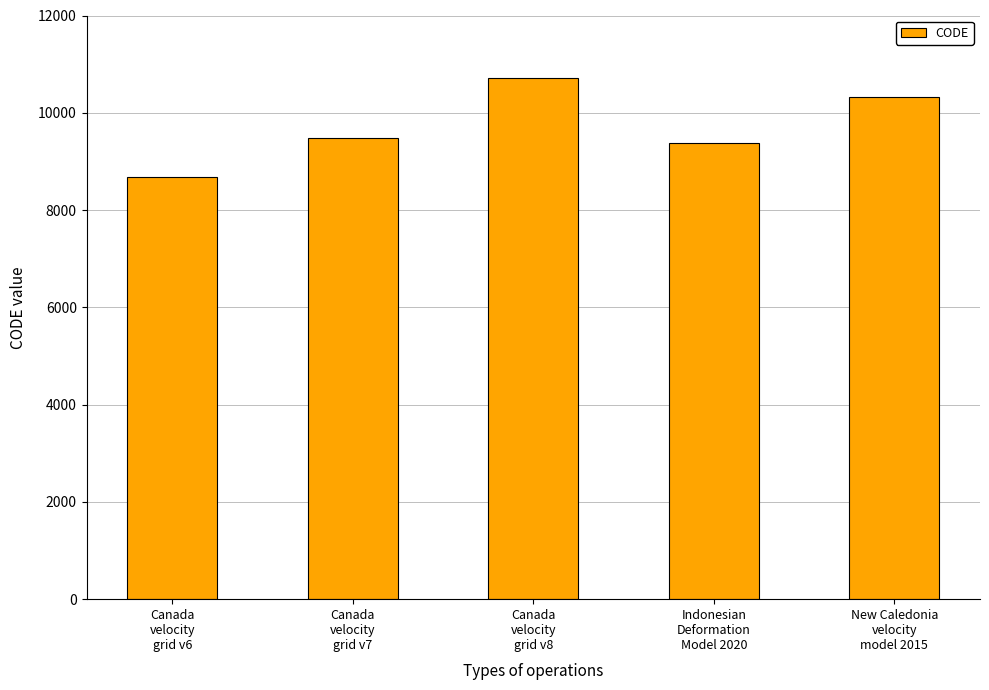

True or false: the data shows 14168 at Indonesian
Deformation
Model 2020.

False